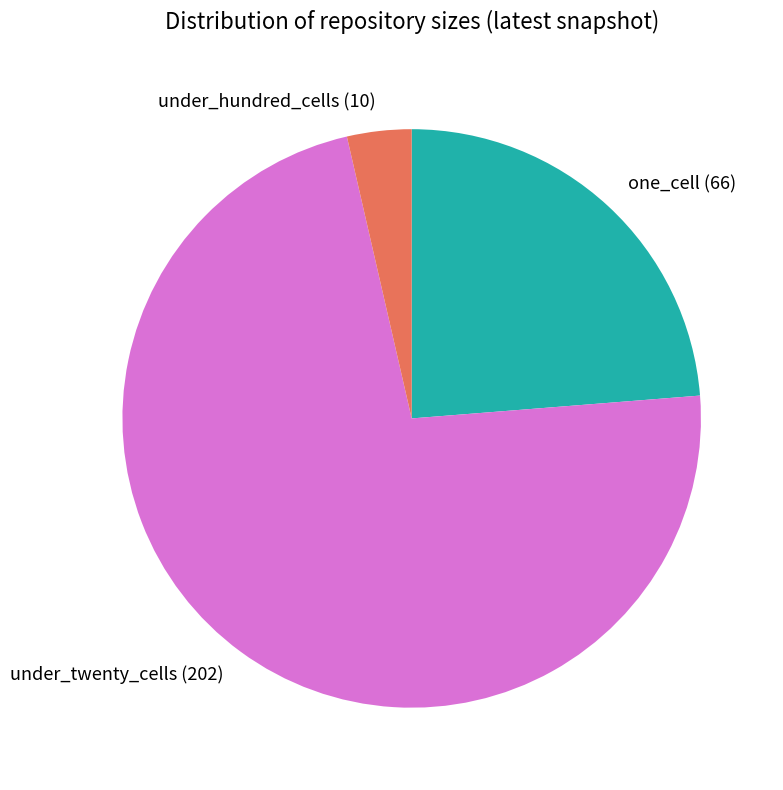

The one_cell (66) slice represents 24% of the pie. True or false?

True